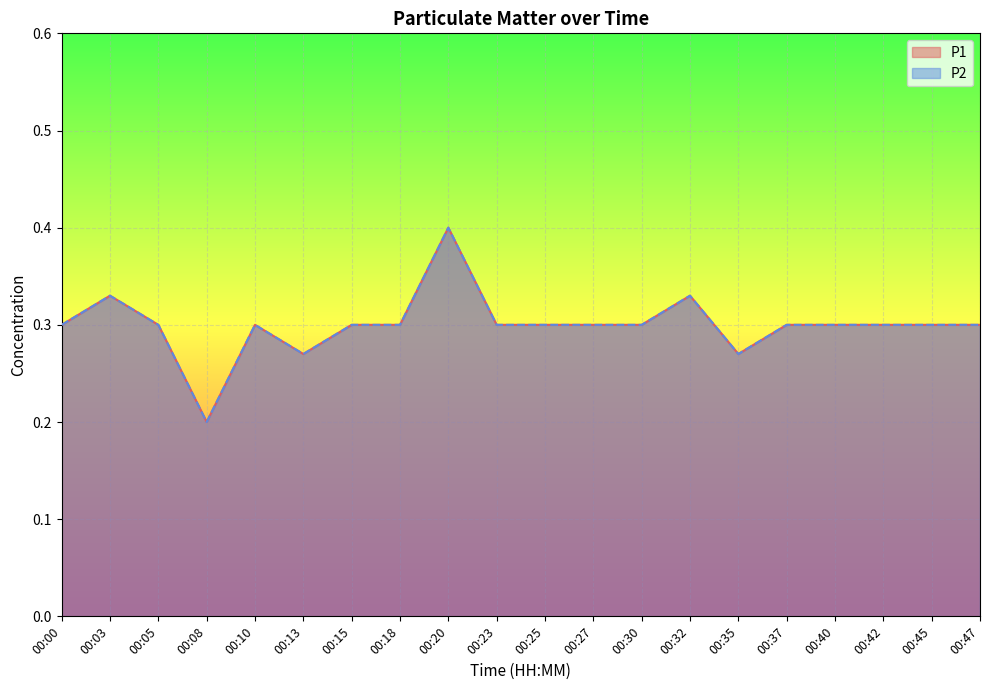

At which label does P1 reach its peak?

00:20